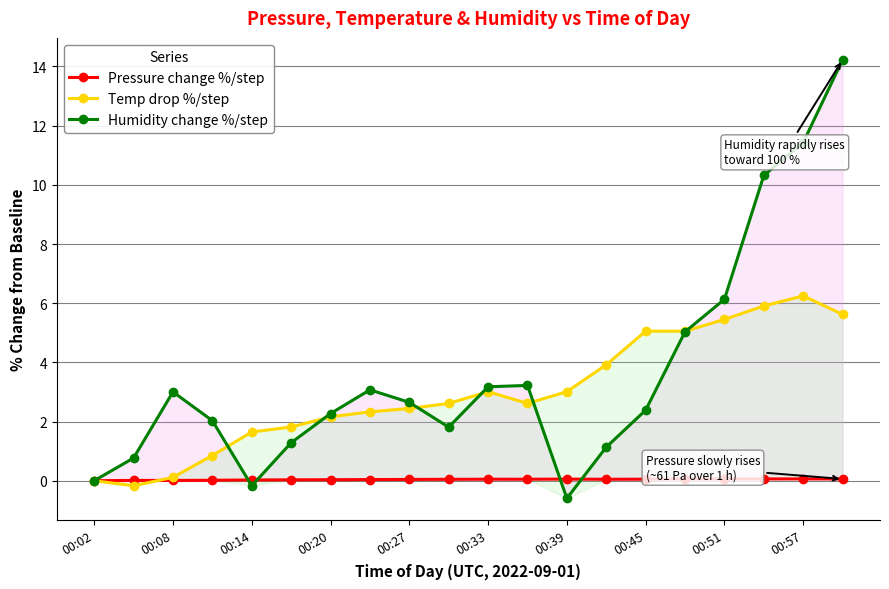

Which series has the widest spread of values?

Humidity change %/step